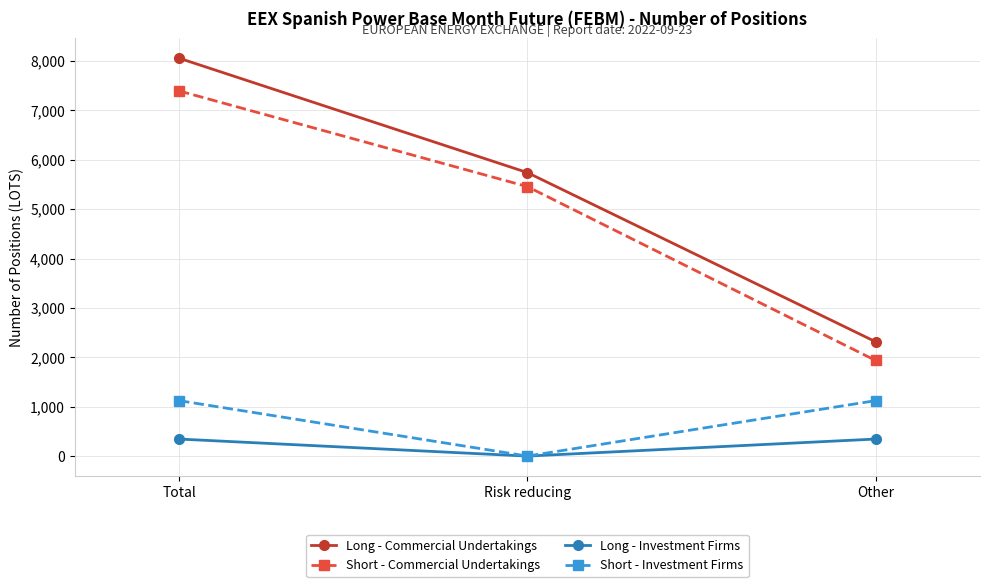

The Short - Investment Firms series shows 0 at Risk reducing. True or false?

True